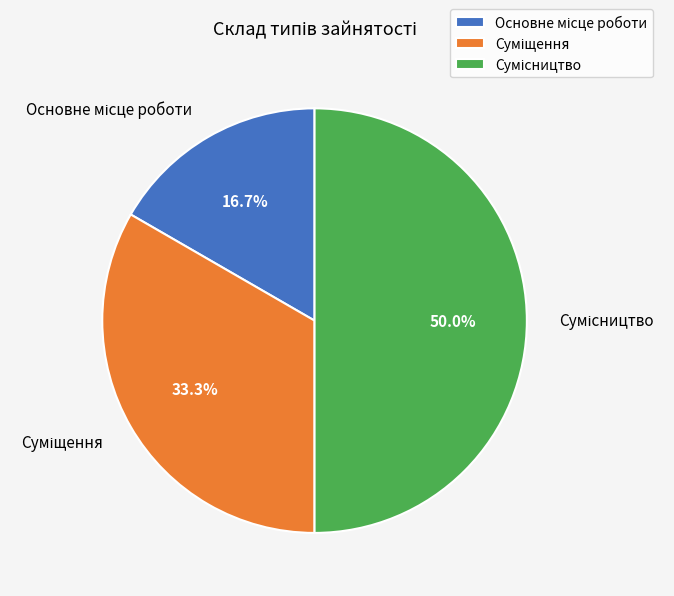

What percentage is the Сумісництво slice, to the nearest percent?

50%